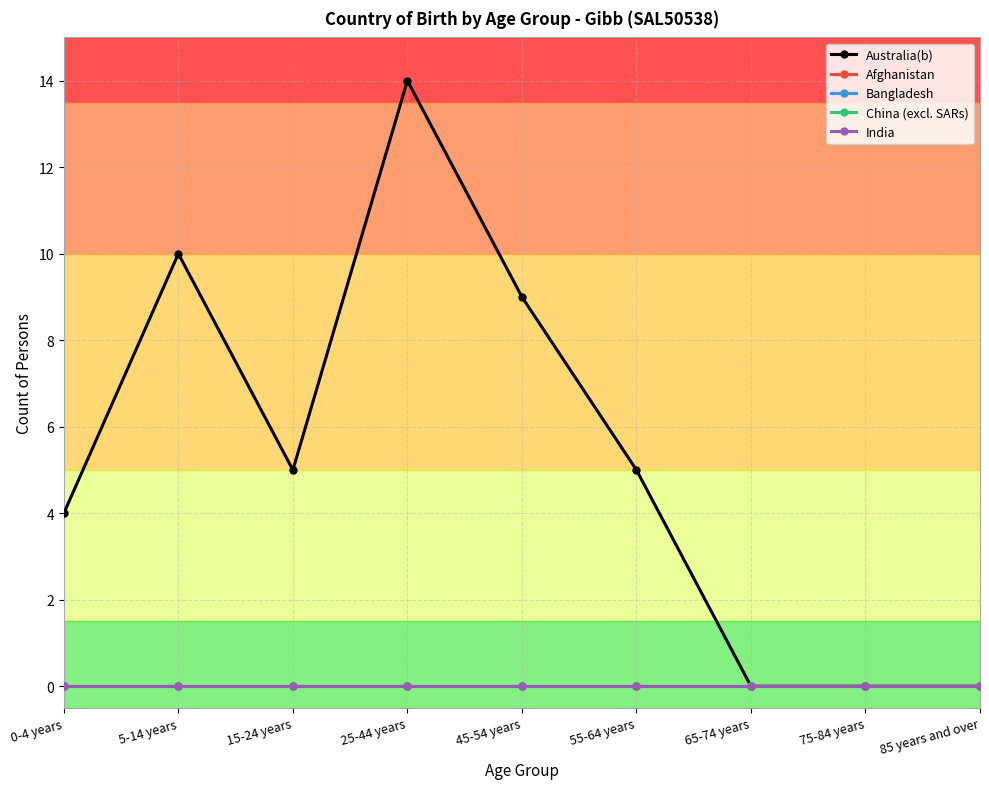

Is this an area chart (filled region under the line)?

No